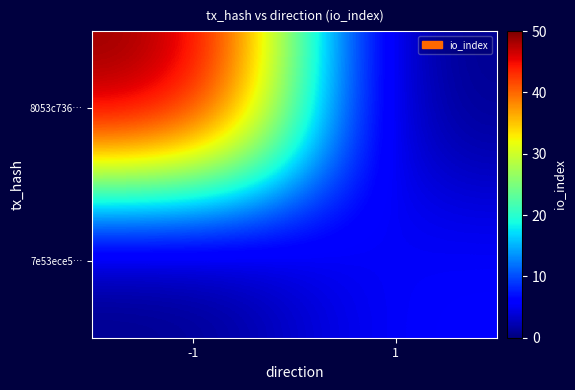

At how many categories does at least one series exceed 5?

2